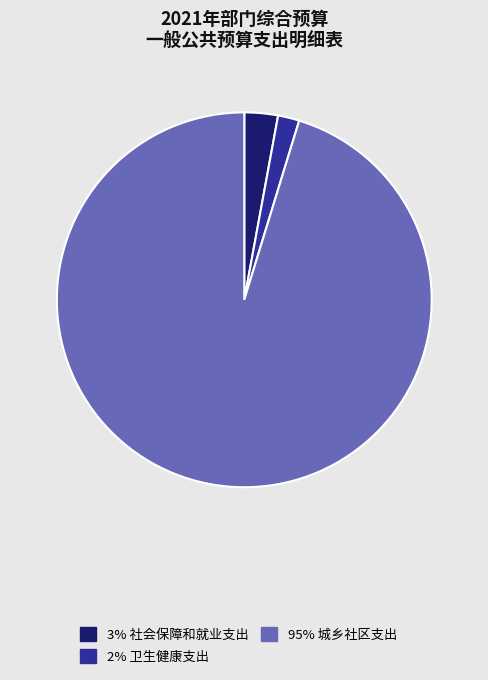

Does 2% 卫生健康支出 represent more than half of the total?

No